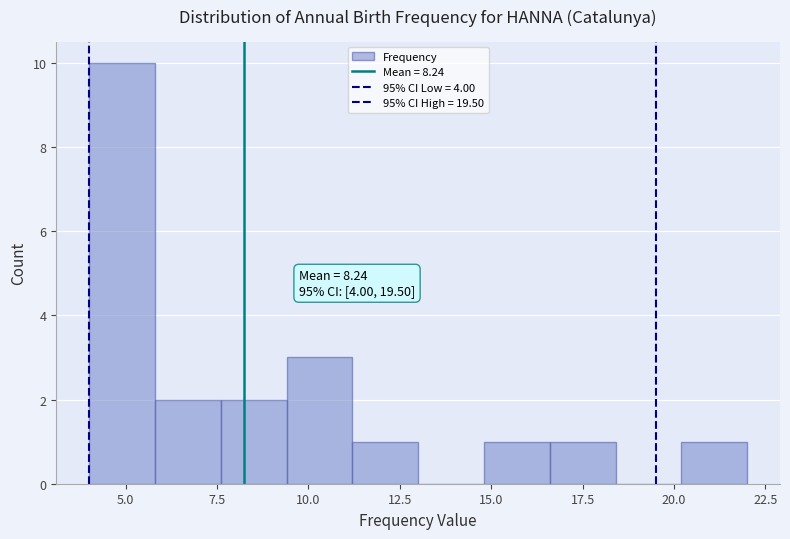

Read against the x-axis, roughly where is the centre of the tallest bar?

5.0